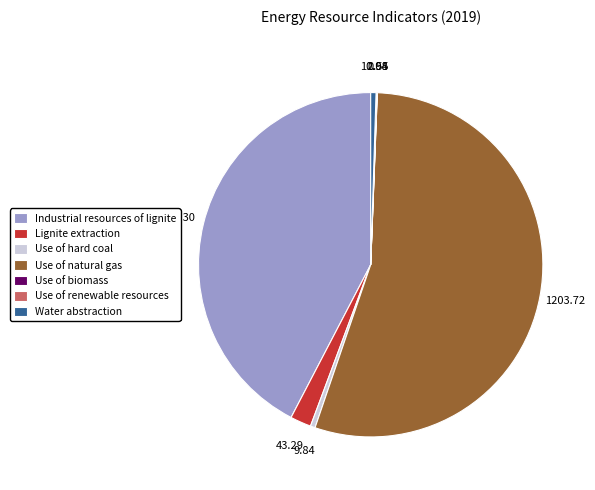

Which slice is the largest?

Use of natural gas